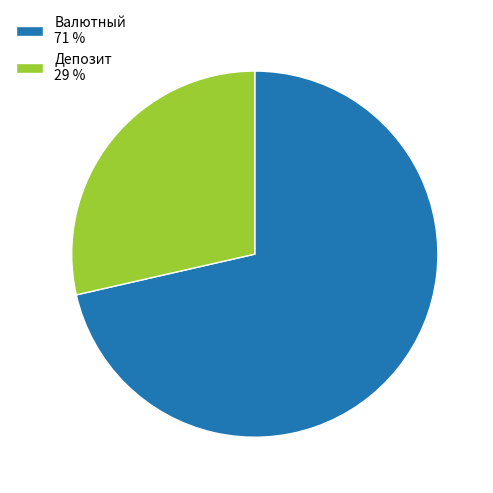

How many segments does this pie chart have?

2